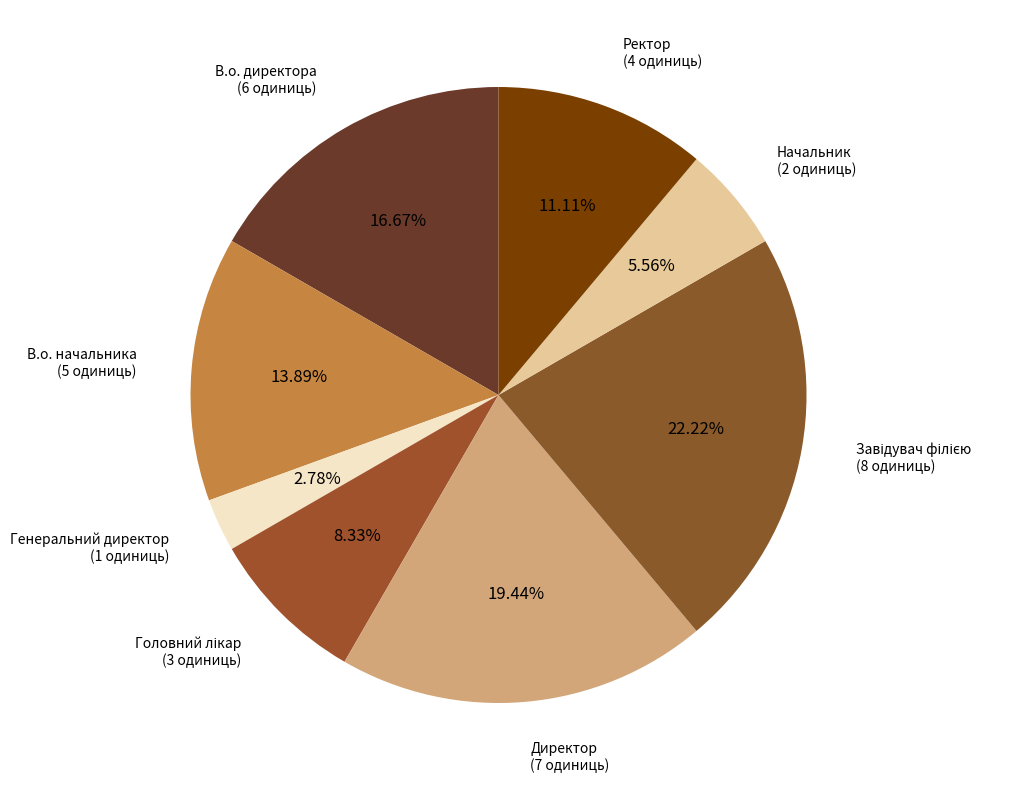

What is the largest slice in the pie chart?

Завідувач філією